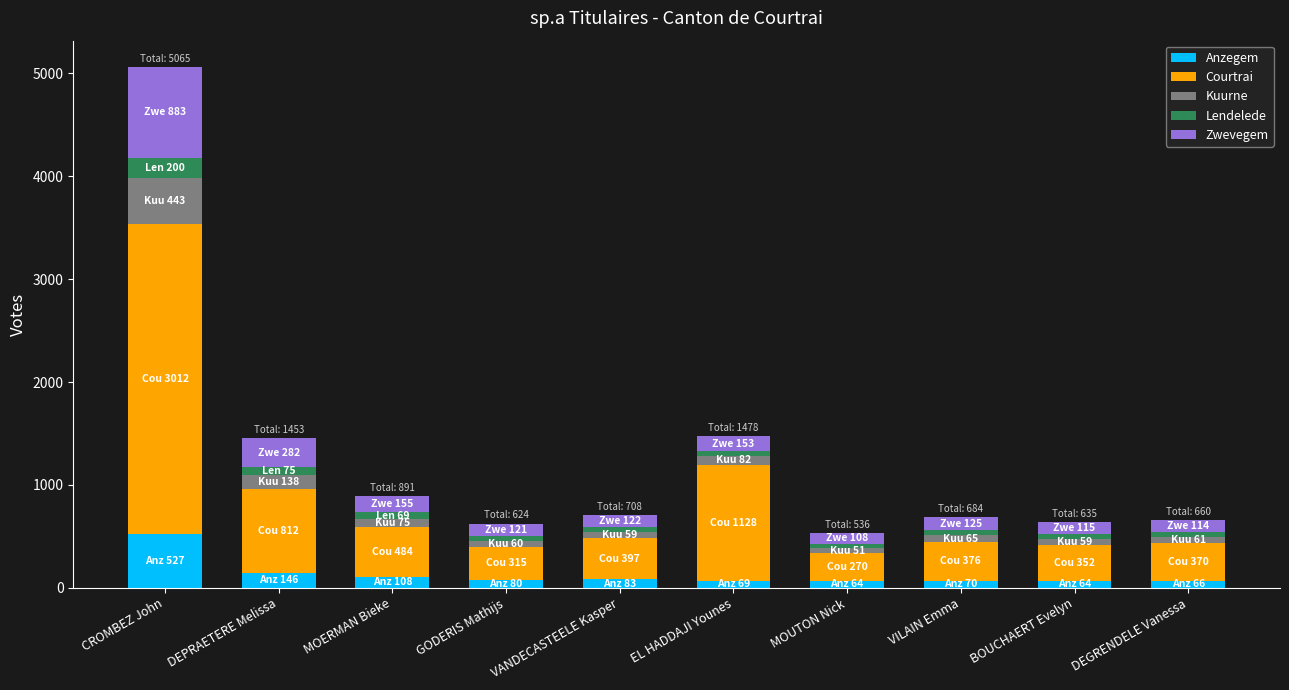

At which category is the sum across all series the highest?

CROMBEZ John